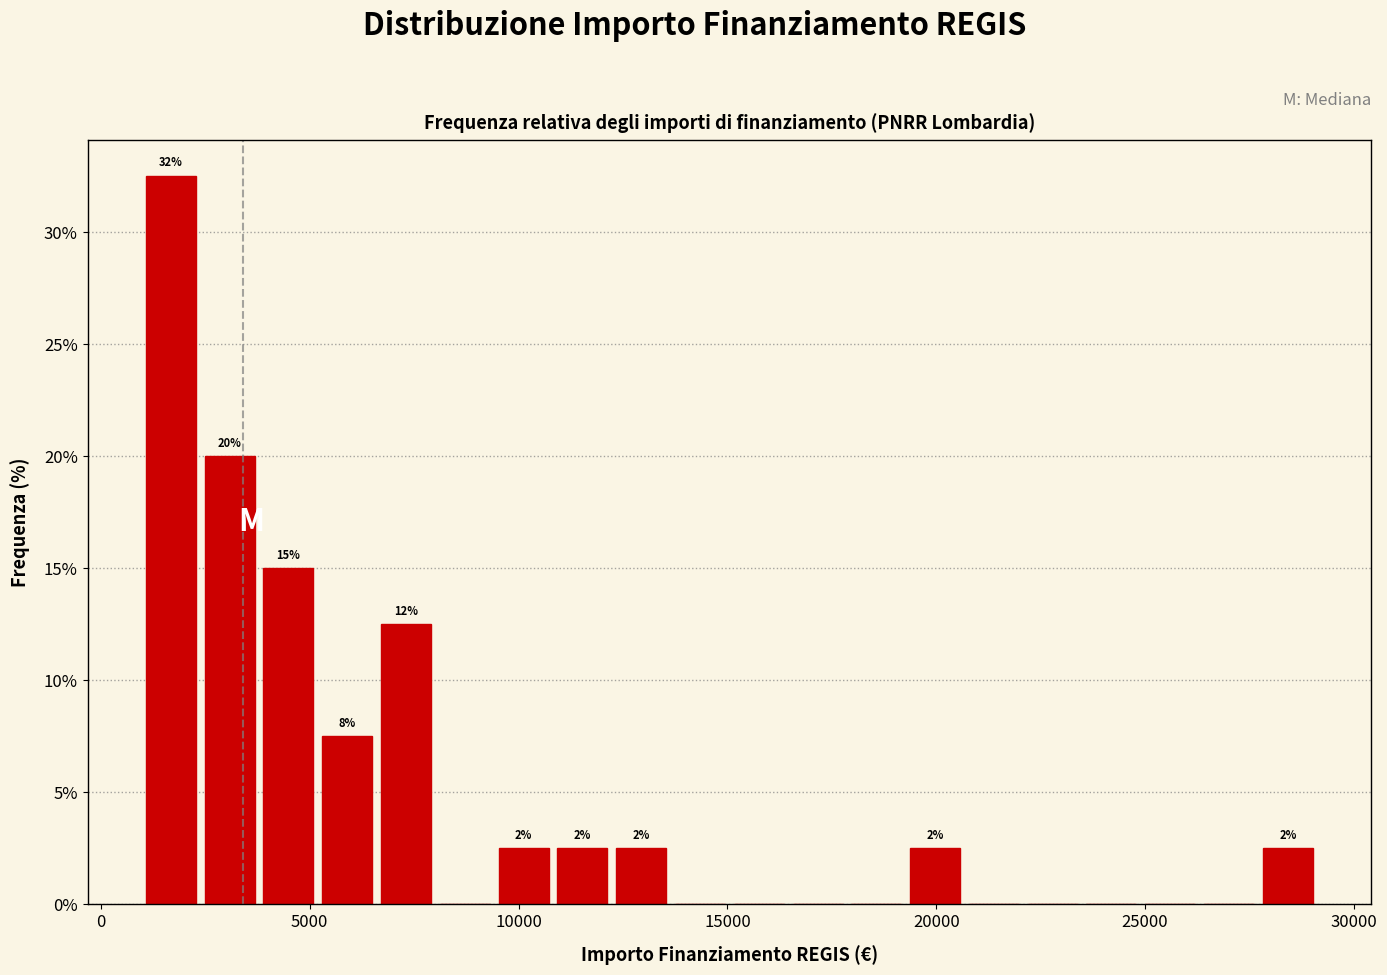

Read against the x-axis, roughly where is the centre of the tallest bar?

1500